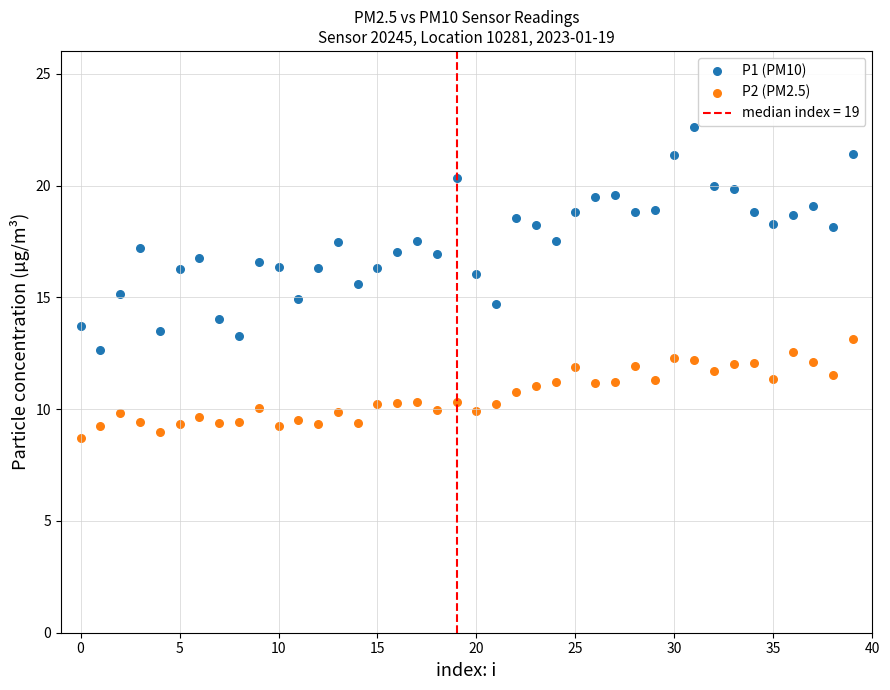

Which series reaches the maximum Y coordinate?

P1 (PM10)